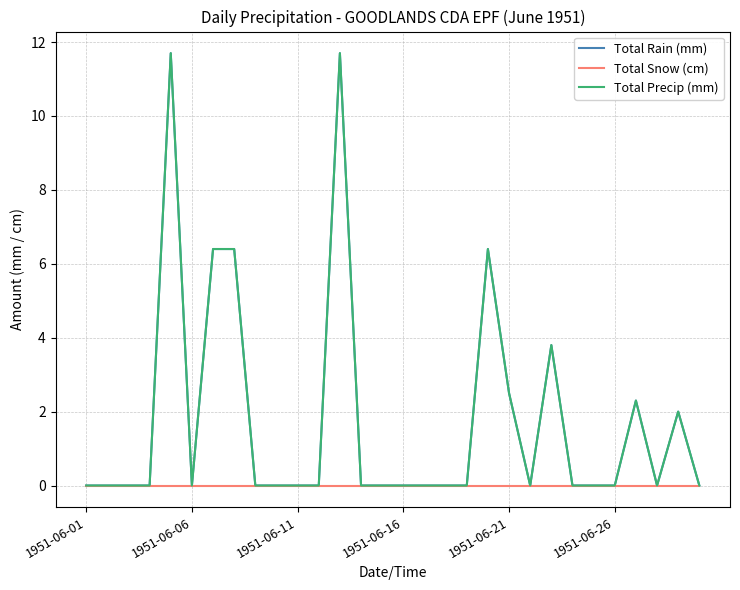

How many lines are shown in the chart?

3